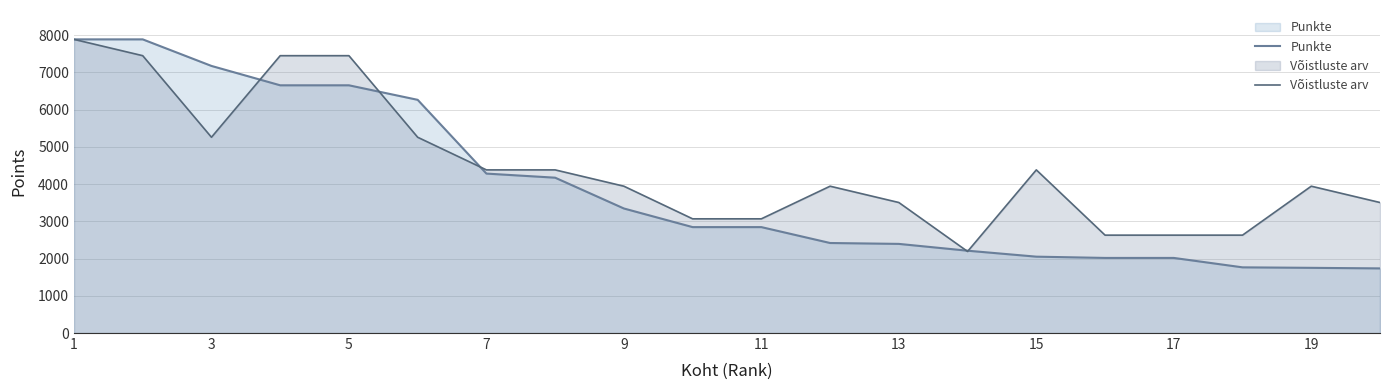

List the series in order of their overall mean, lowest first.

Punkte, Võistluste arv